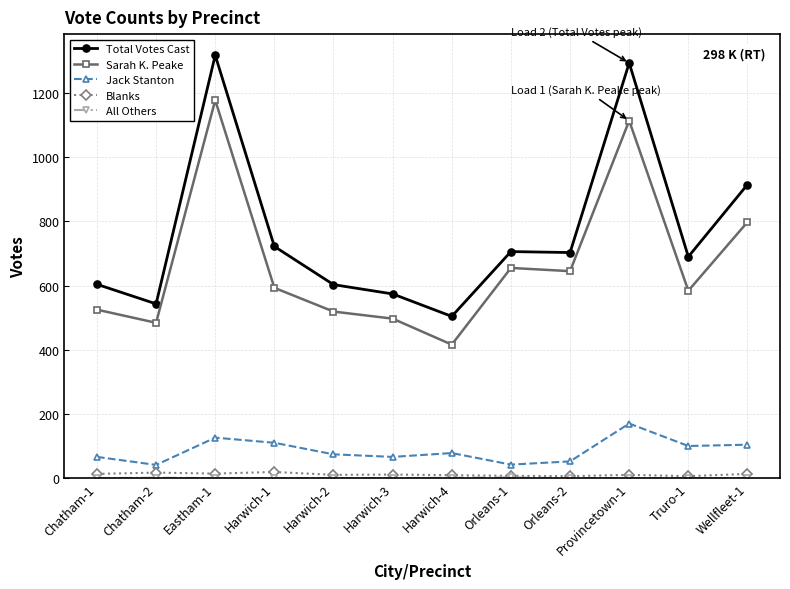

Is it true that Sarah K. Peake equals 1114 at Provincetown-1?

True